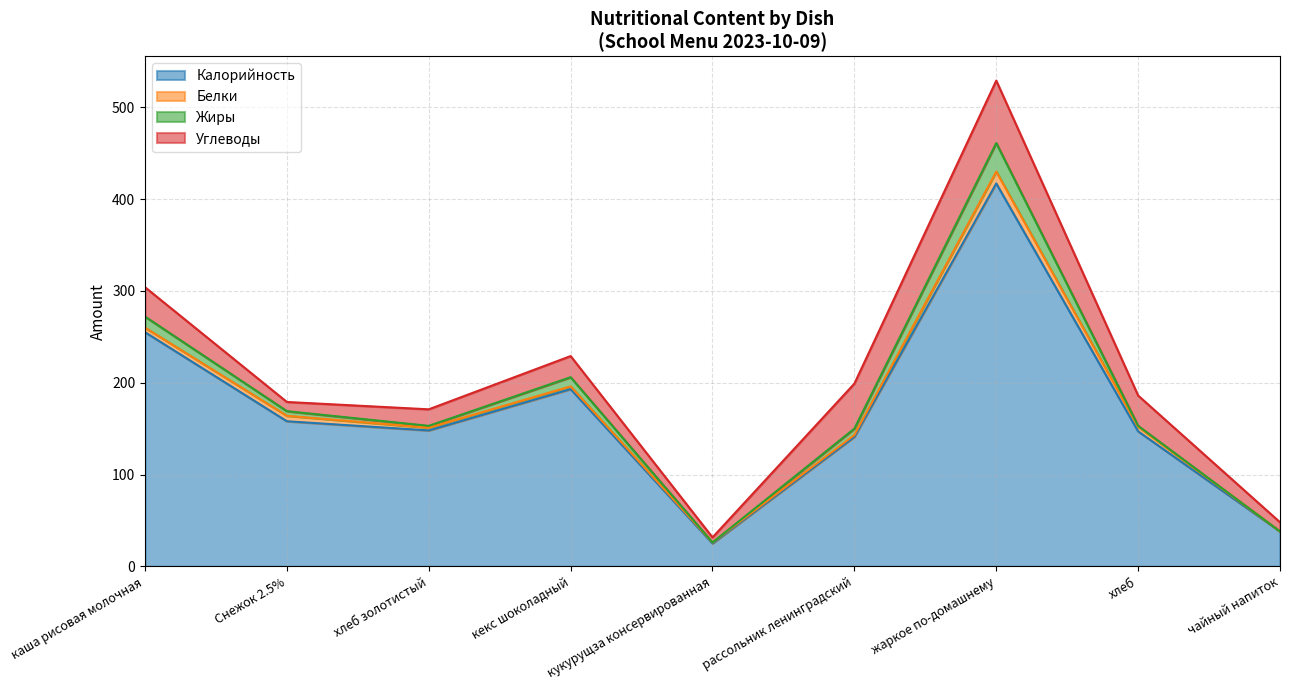

True or false: Жиры has more than 1 interior local peaks.

True